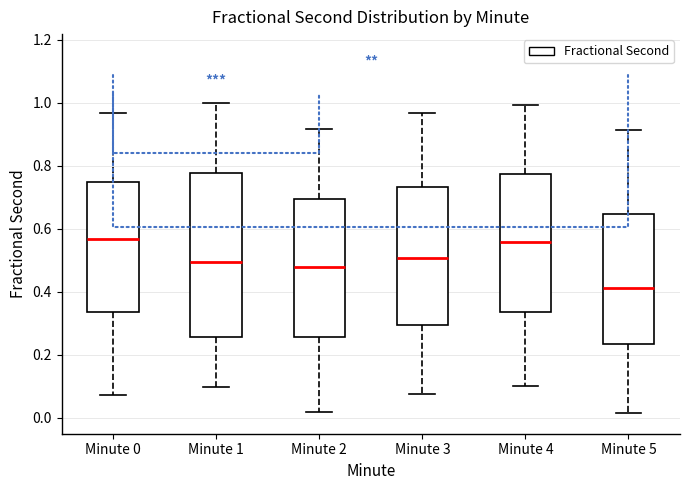

Which box's median line is the lowest?

Minute 5